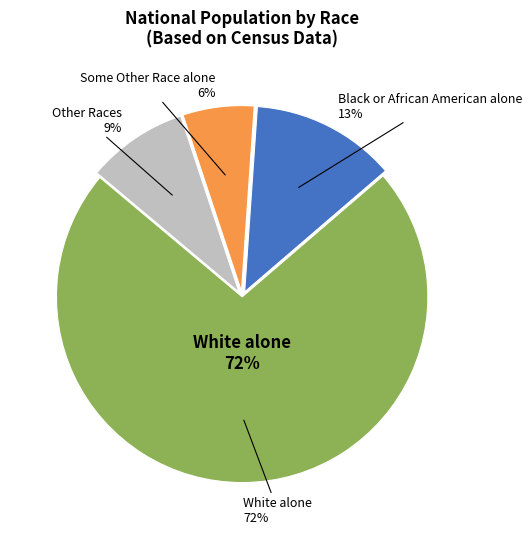

Which category accounts for the majority?

White alone